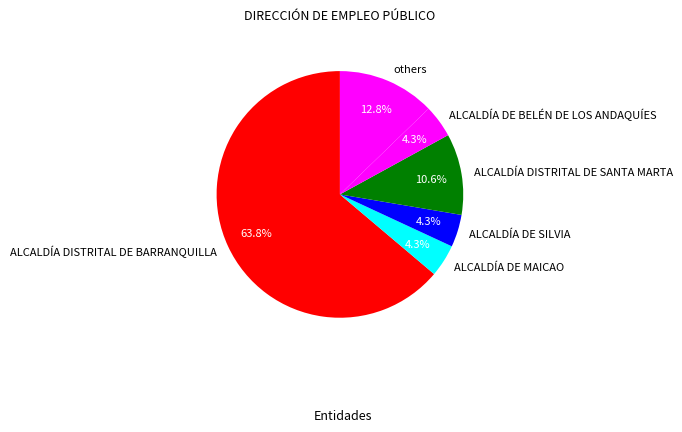

What percentage is the ALCALDÍA DE SILVIA slice, to the nearest percent?

4%